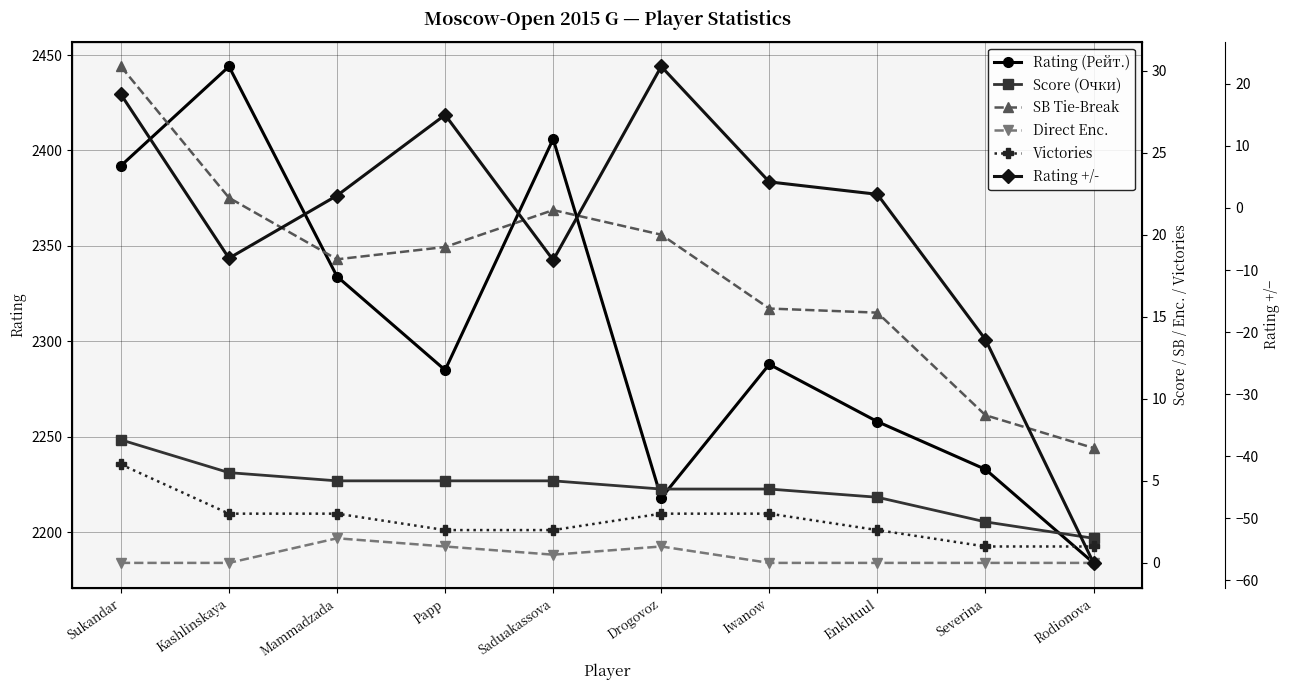

Between Kashlinskaya and Severina, which series saw the biggest shift?

Rating (Рейт.)